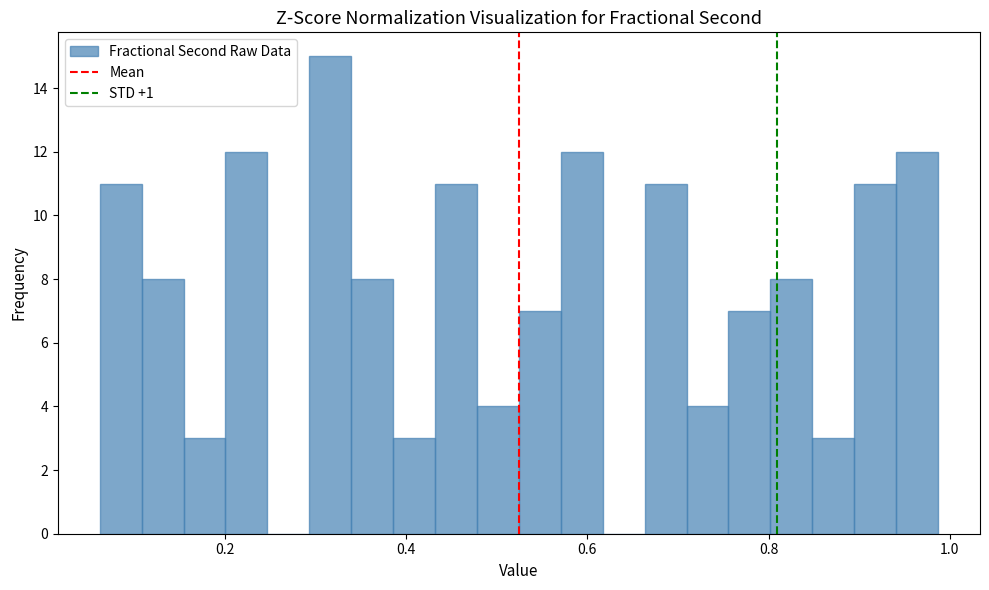

Around what value on the x-axis is the tallest bar? Give the approximate position of its centre, as read against the axis.

0.32